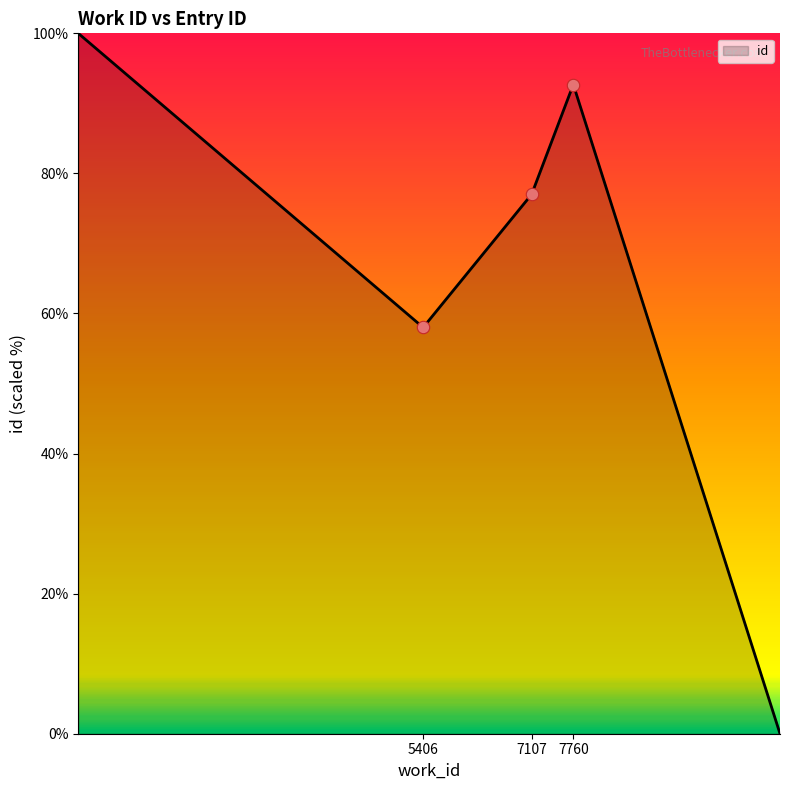

What is the sum of all values?

327.7